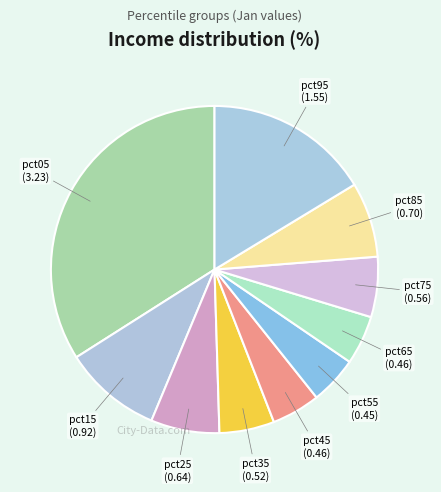

Does pct45 account for over 50% of the chart?

No